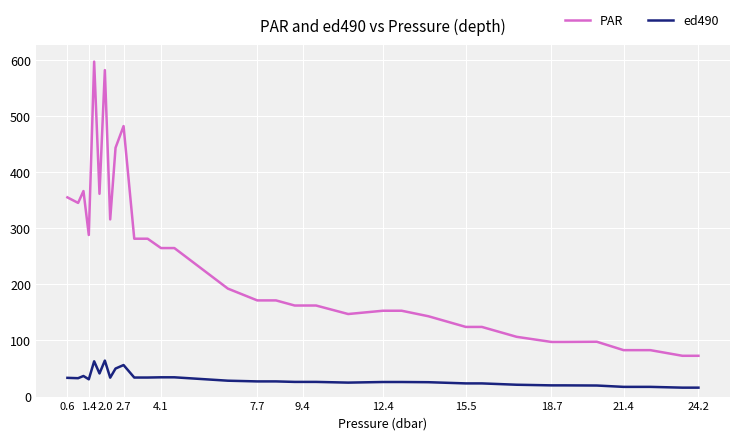

Which series has the largest range (max minus min)?

PAR